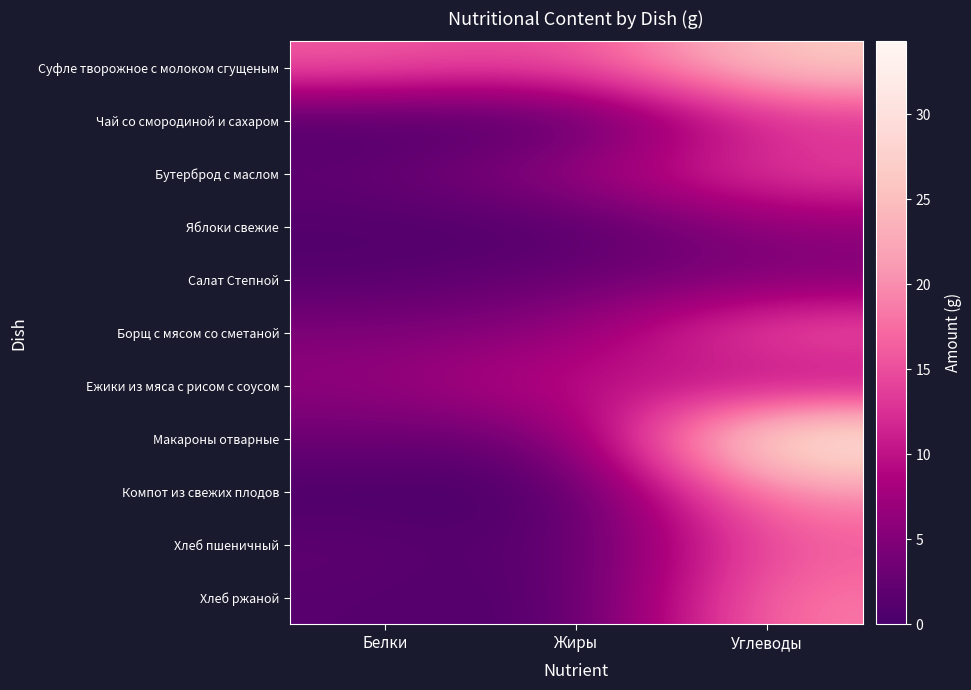

At which label does Яблоки свежие reach its minimum?

Жиры